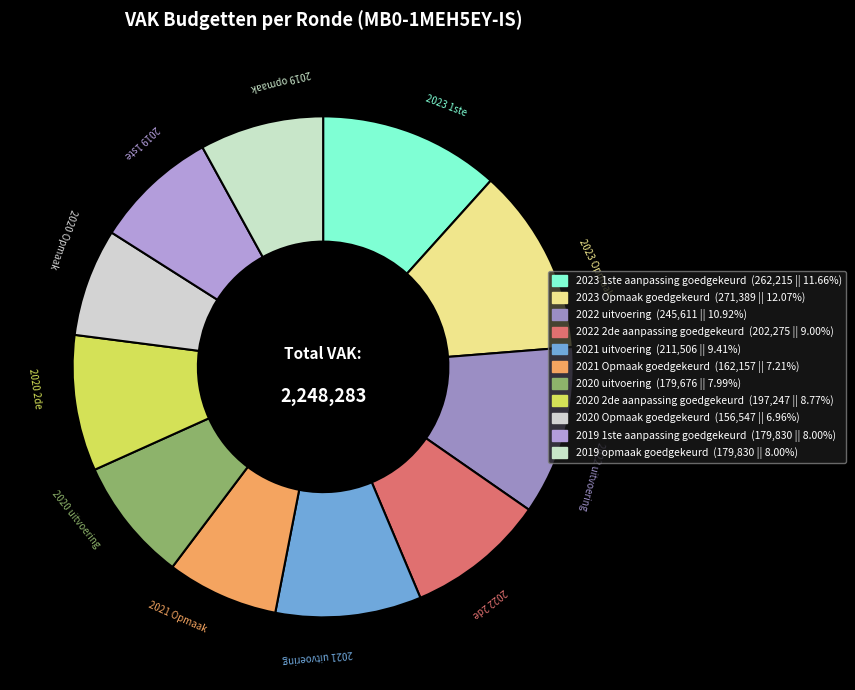

Is the sum of 2019 opmaak goedgekeurd and 2023 1ste aanpassing goedgekeurd greater than half?

No